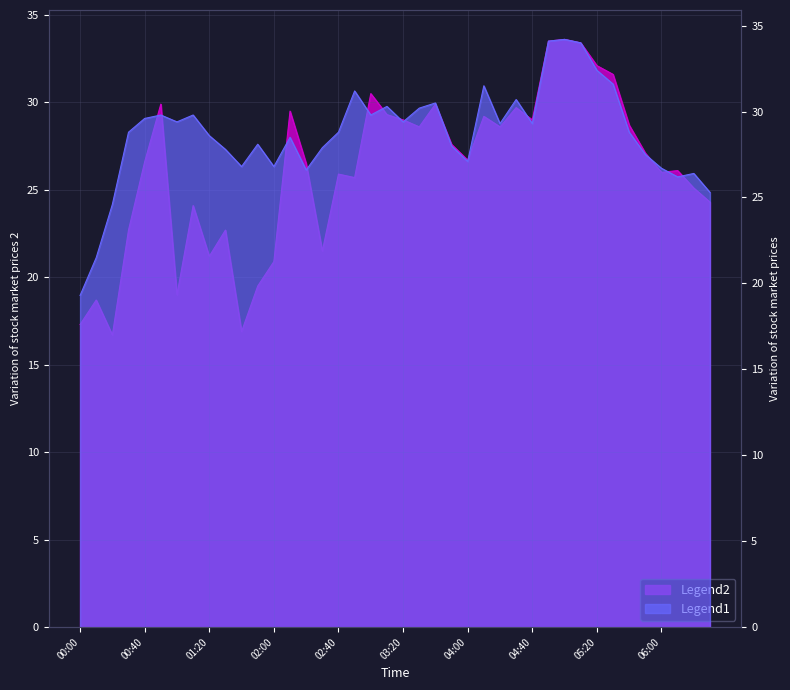

How many intersections are there between Legend2 and Legend1?

6